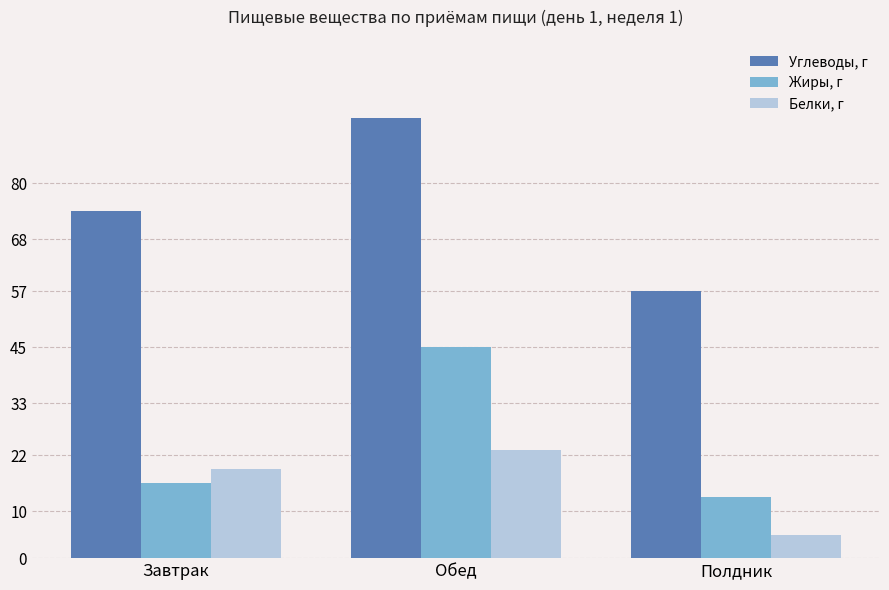

How many Углеводы, г values are between 57 and 94?

3